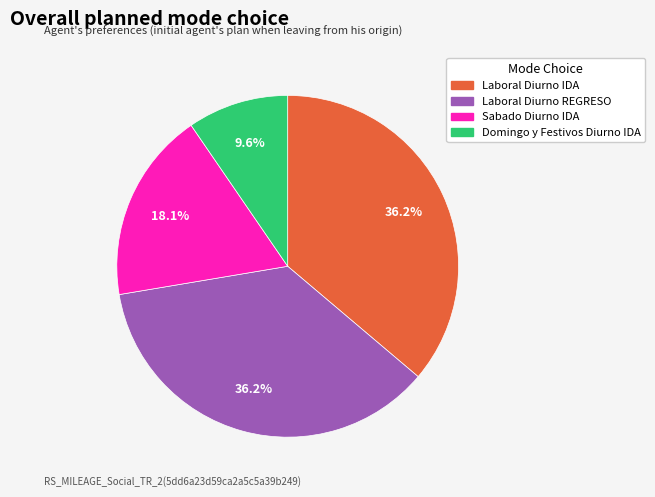

Combined, do Sabado Diurno IDA and Laboral Diurno IDA account for over 50%?

Yes